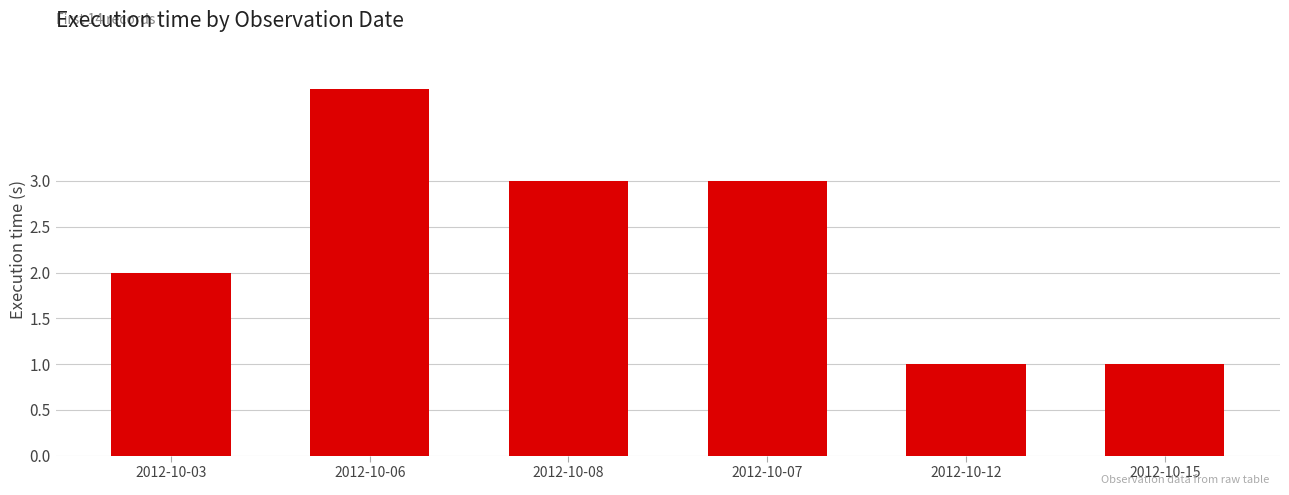

The chart shows a value of 2 at 2012-10-03. True or false?

True